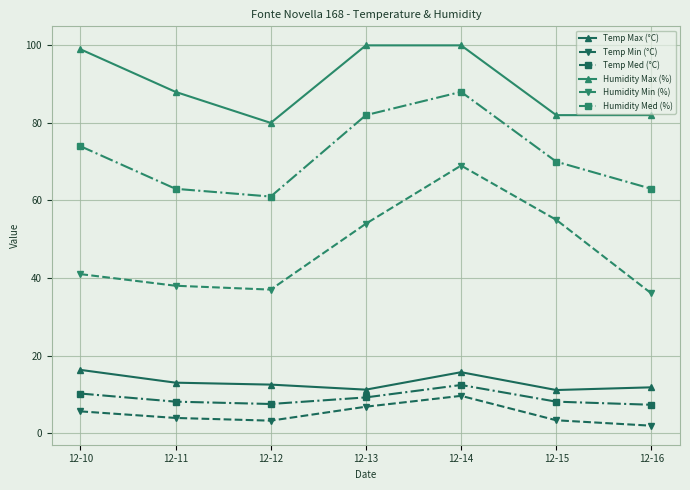

Which series has the largest total across all categories?

Humidity Max (%)